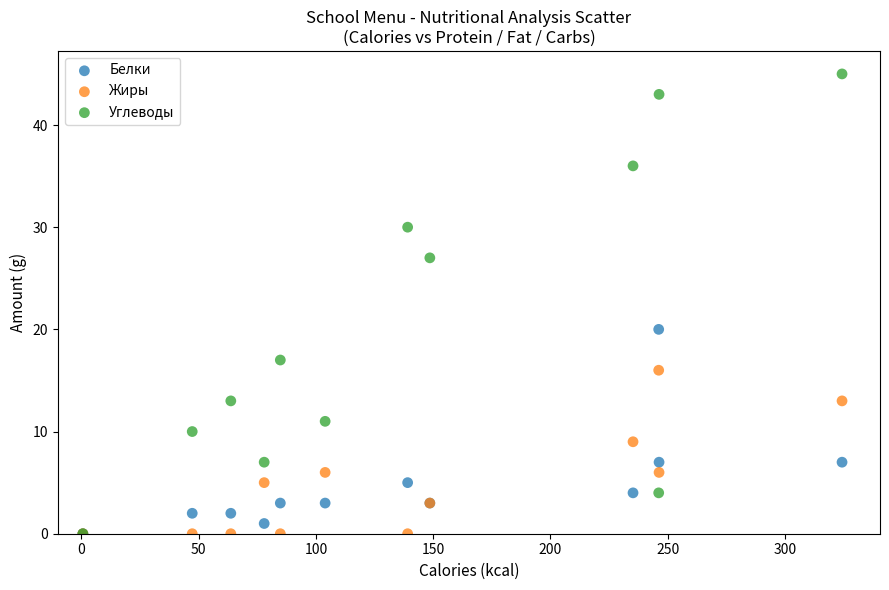

What are all the series names shown in the legend?

Белки, Жиры, Углеводы